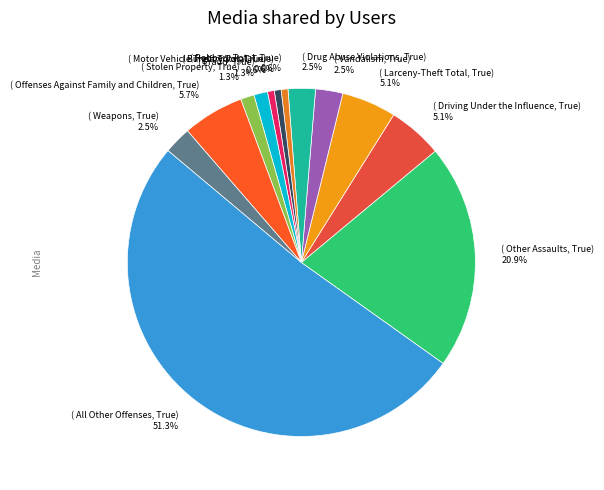

Which slice represents more than half of the pie?

( All Other Offenses, True) 51.3%